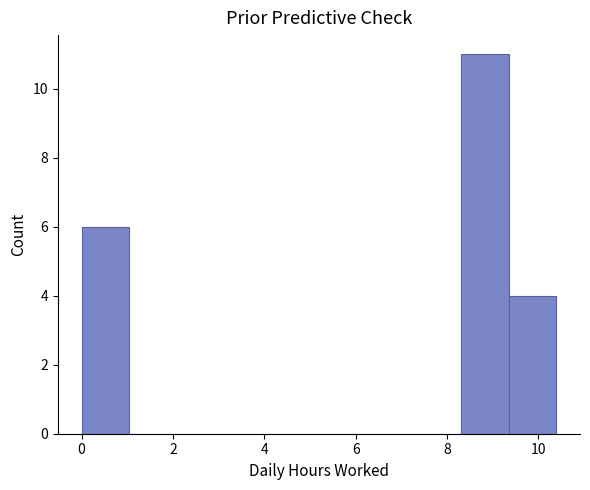

Reading left to right, transcribe this chart: for each bar, give the range it covers on the x-axis and its height. Neither the bar edges nor the heights are printed on the chart, so give them approximately, as read against the axes.

0.0 to 1.0: 6
1.0 to 2.0: 0
2.0 to 3.2: 0
3.2 to 4.2: 0
4.2 to 5.2: 0
5.2 to 6.2: 0
6.2 to 7.2: 0
7.2 to 8.4: 0
8.4 to 9.4: 11
9.4 to 10.4: 4